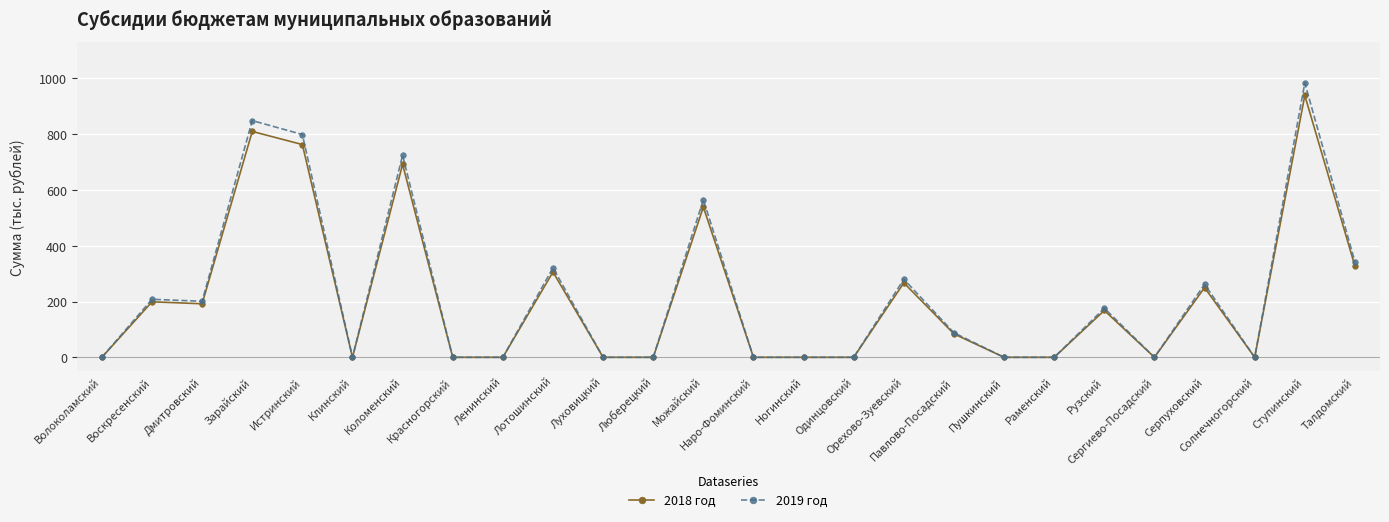

What are all the series names shown in the legend?

2018 год, 2019 год